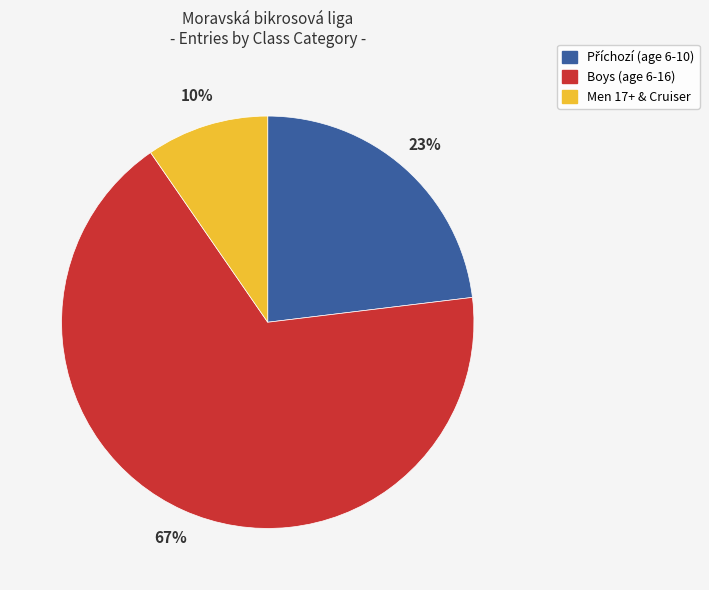

Is there a majority slice in this chart?

Yes